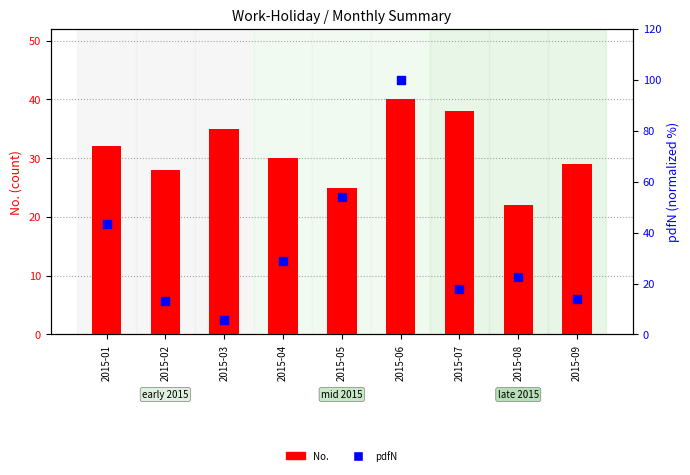

Which series contains the lowest Y value?

pdfN